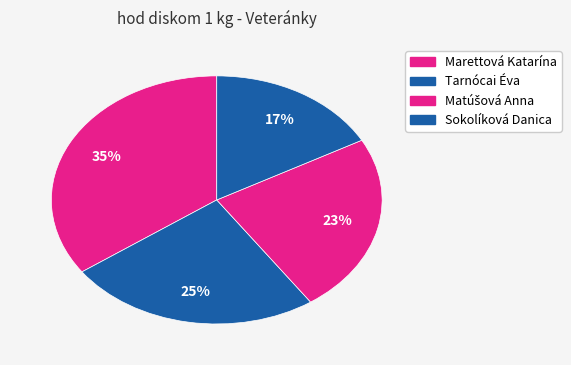

What is the change in value from Tarnócai Éva to Matúšová Anna?

-1.2